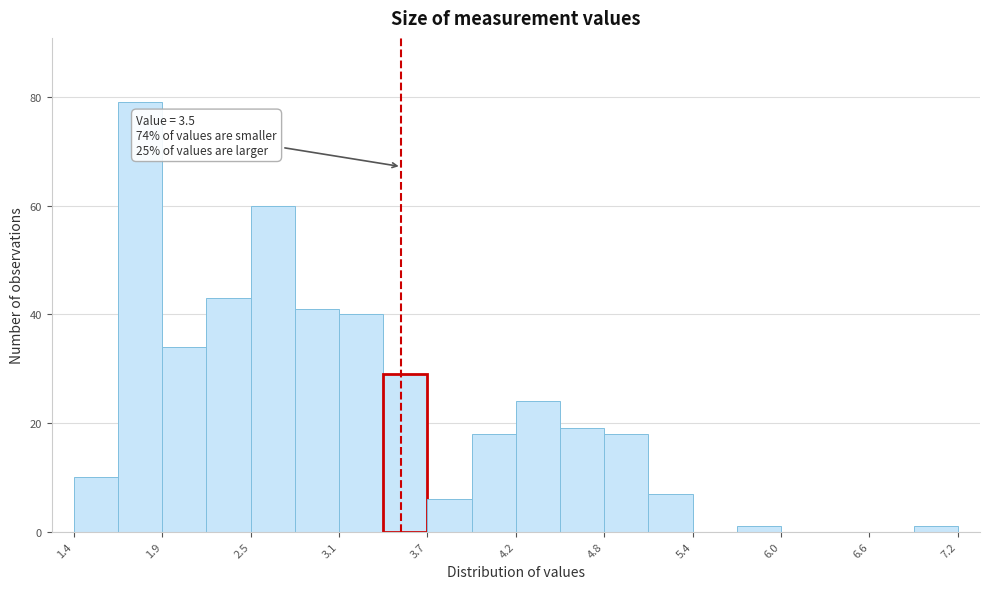

Around what value on the x-axis is the tallest bar? Give the approximate position of its centre, as read against the axis.

1.8